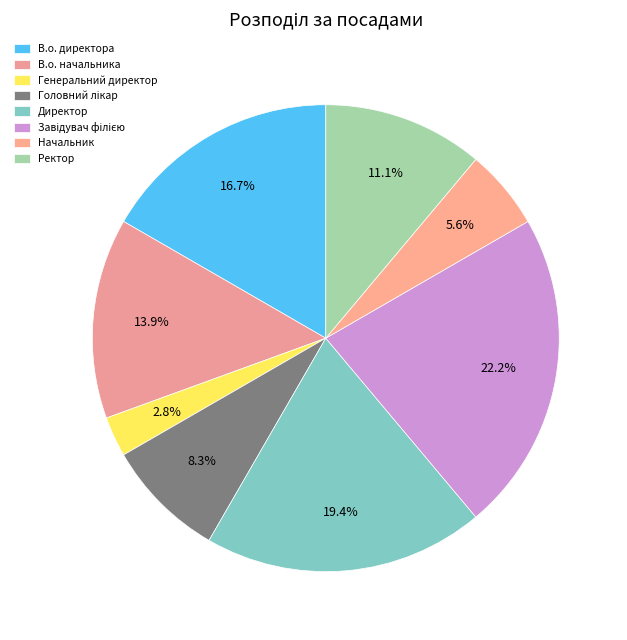

Rank the categories by value from highest to lowest.

Завідувач філією, Директор, В.о. директора, В.о. начальника, Ректор, Головний лікар, Начальник, Генеральний директор